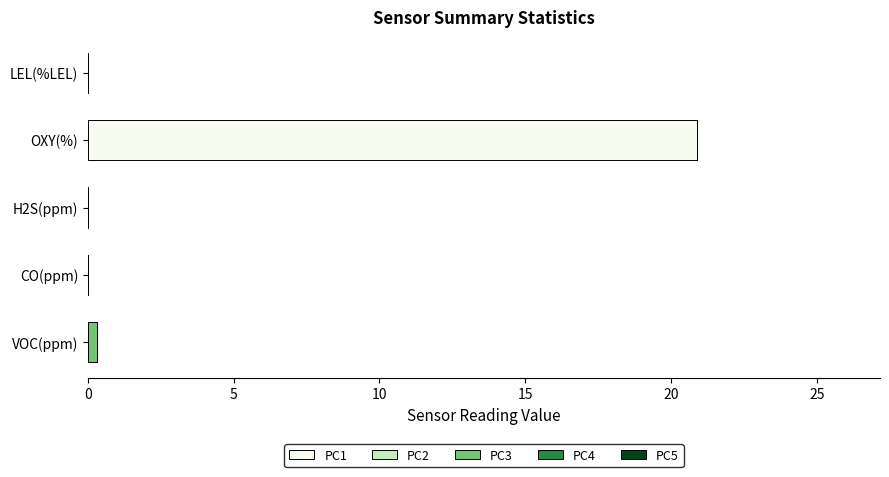

Is it true that PC1 equals 0.0 at LEL(%LEL)?

True